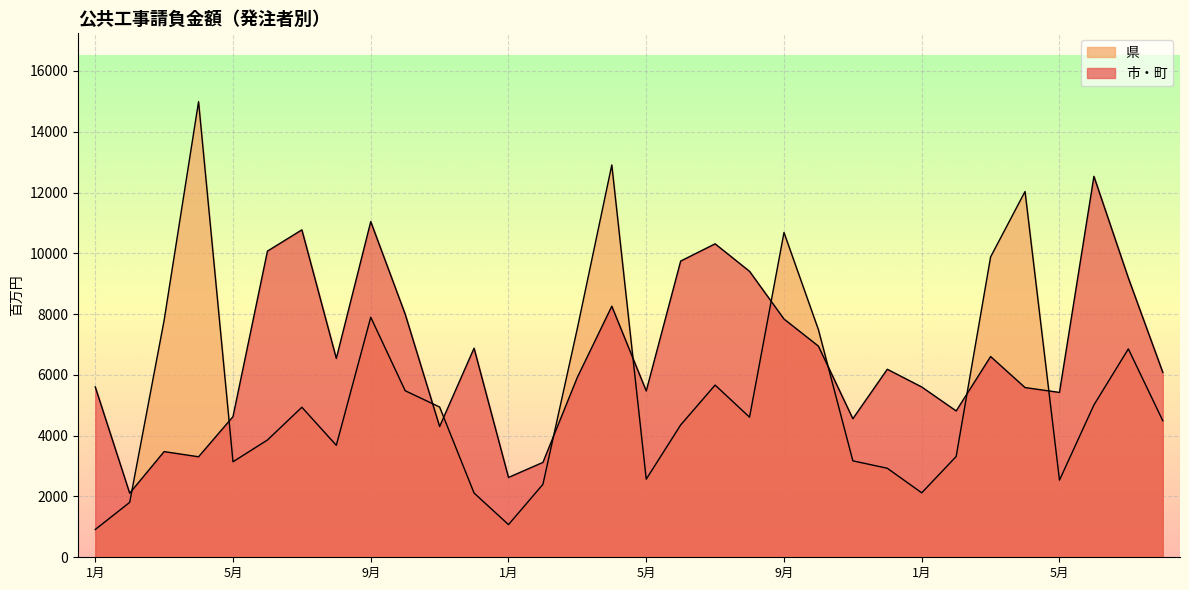

Which has a higher value, 5月 or 1月?

5月